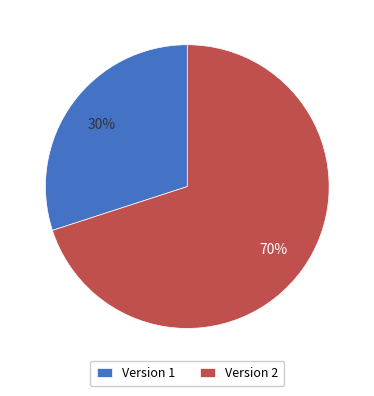

Is it true that Version 2 is 78% of the pie?

False